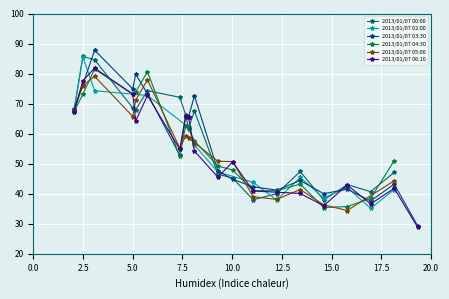

What is the minimum value for 5.001?

63.5